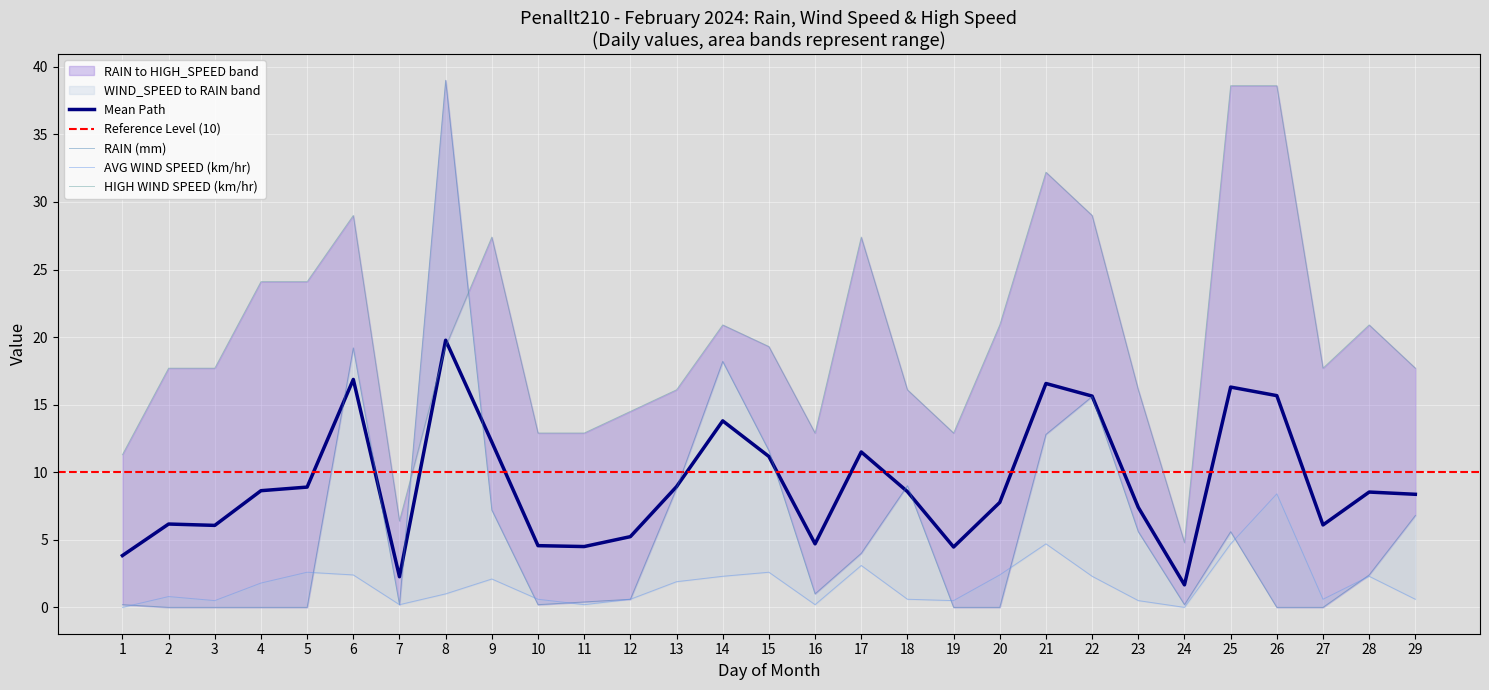

Rank the series at 26 from lowest to highest value.

RAIN, WIND_SPEED, HIGH_SPEED